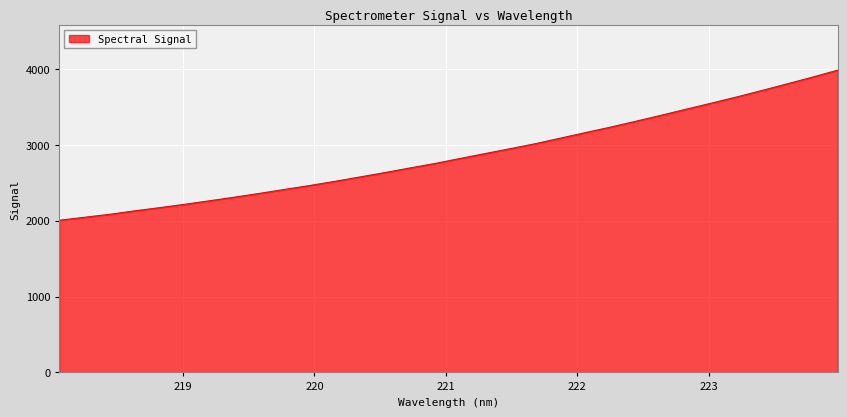

What is the maximum value shown in the chart?

3983.2